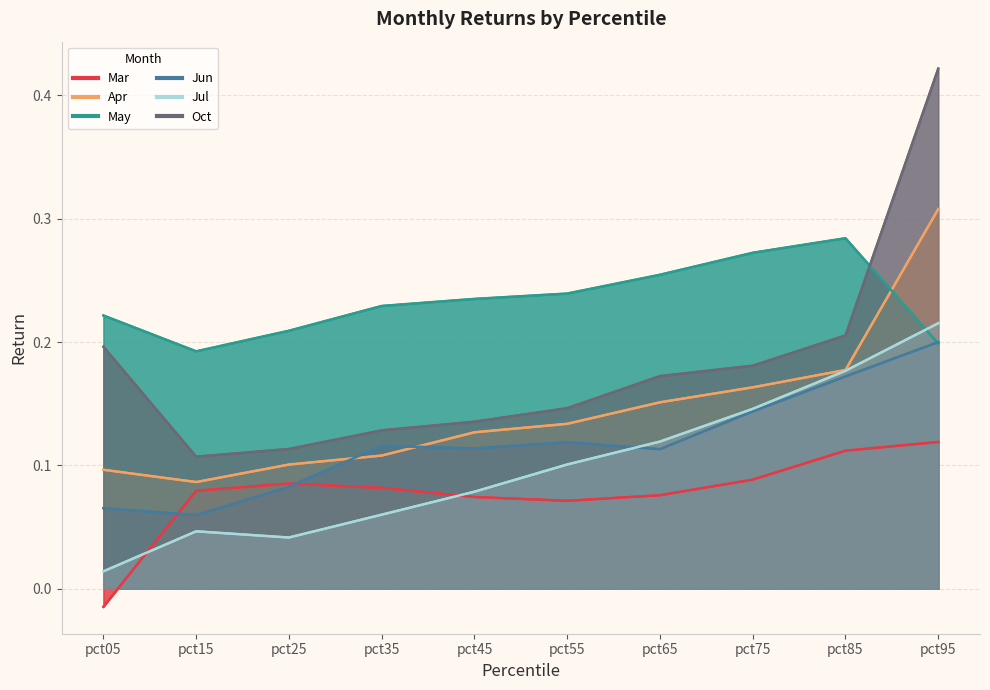

Between pct75 and pct55, which is larger?

pct75